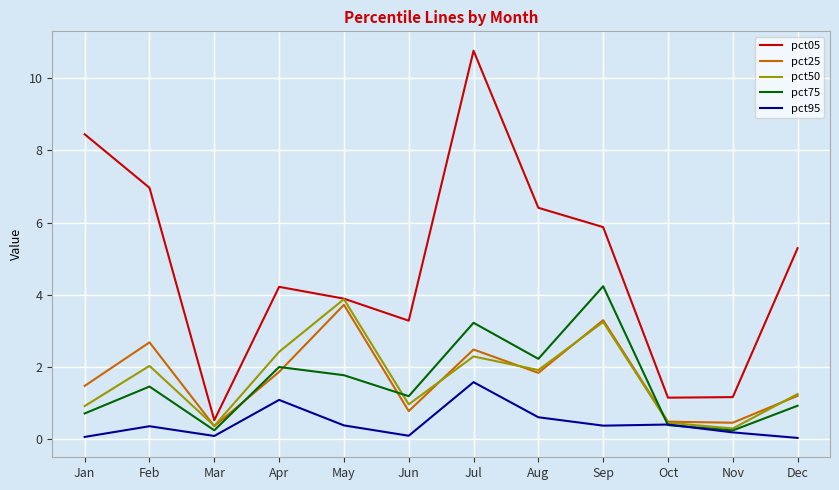

How many lines are shown in the chart?

5